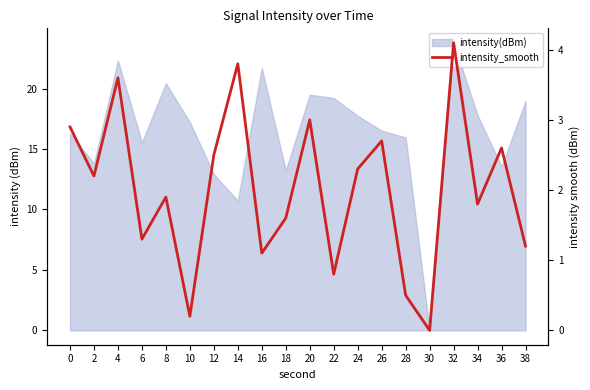

True or false: the data shows 0.6 at 12.

False